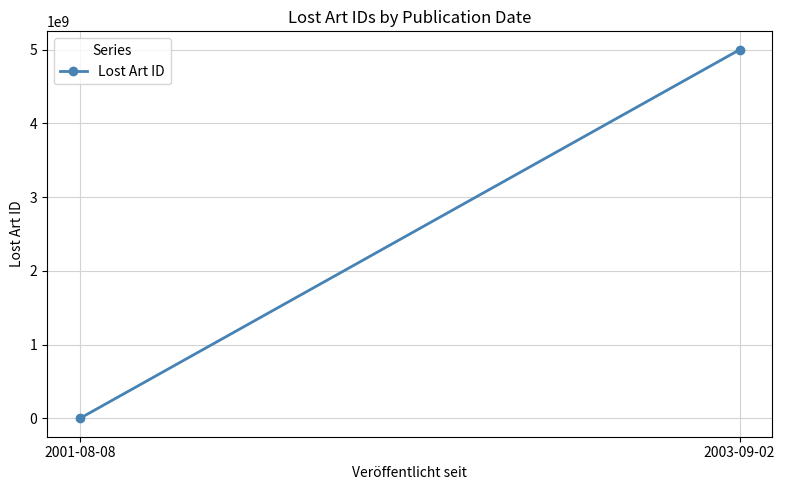

What is the label of the 2nd point from the left?

2003-09-02